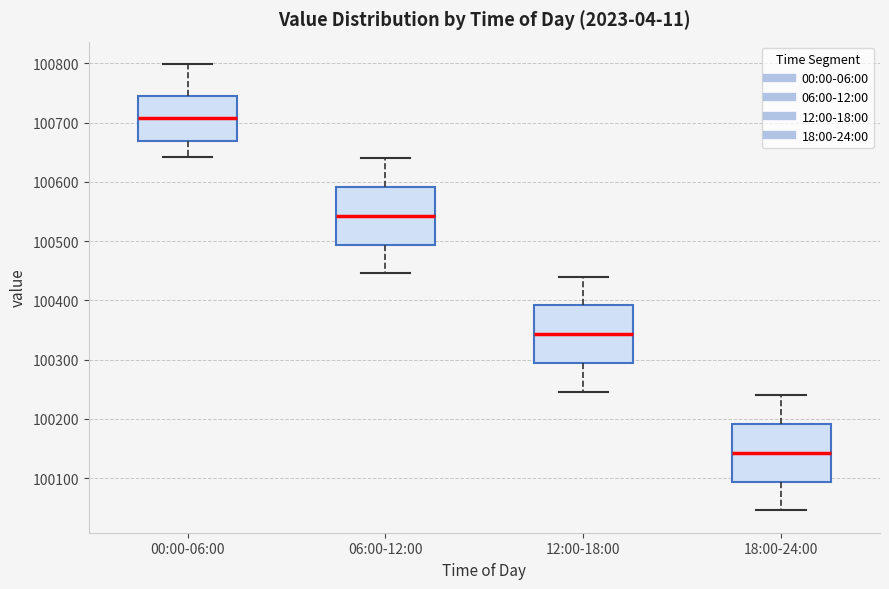

Reading left to right, read every box against the y-axis: the position of its median line, the range the box covers, and the ends of its whiskers. The values are not printed on the chart, so give them approximately, as read against the axis.

00:00-06:00: median 100710, box 100670 to 100750, whiskers 100640 to 100800
06:00-12:00: median 100540, box 100490 to 100590, whiskers 100450 to 100640
12:00-18:00: median 100340, box 100290 to 100390, whiskers 100250 to 100440
18:00-24:00: median 100140, box 100090 to 100190, whiskers 100050 to 100240